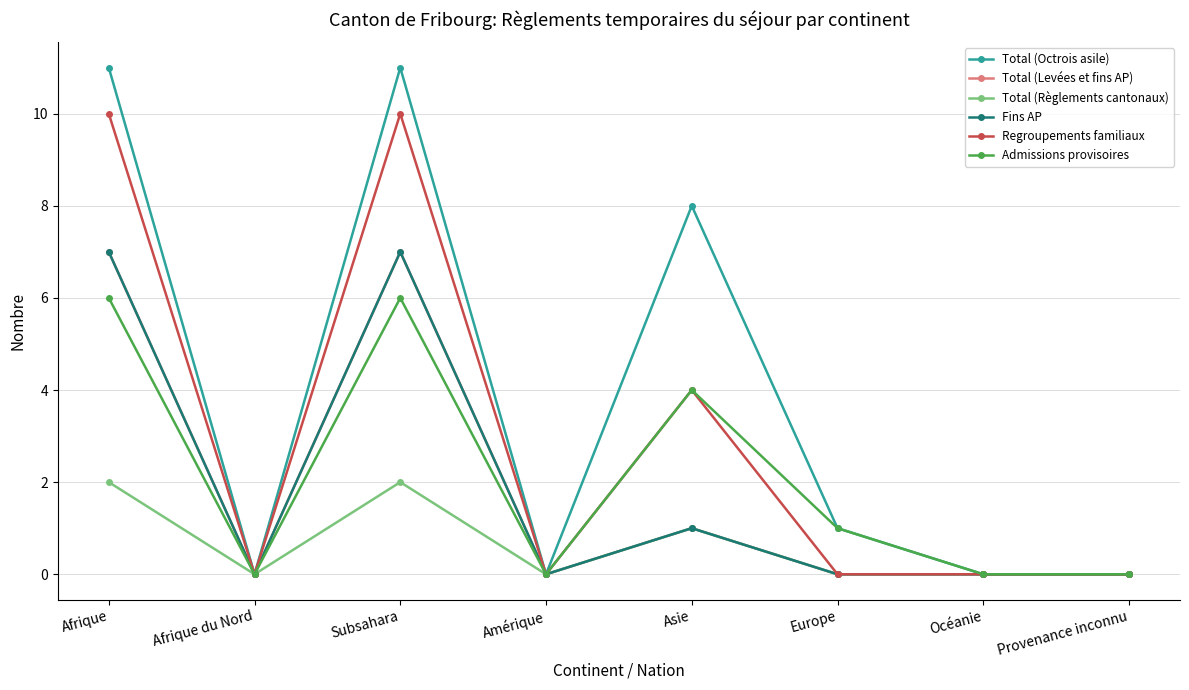

True or false: Regroupements familiaux and Total (Octrois asile) cross at least once.

False